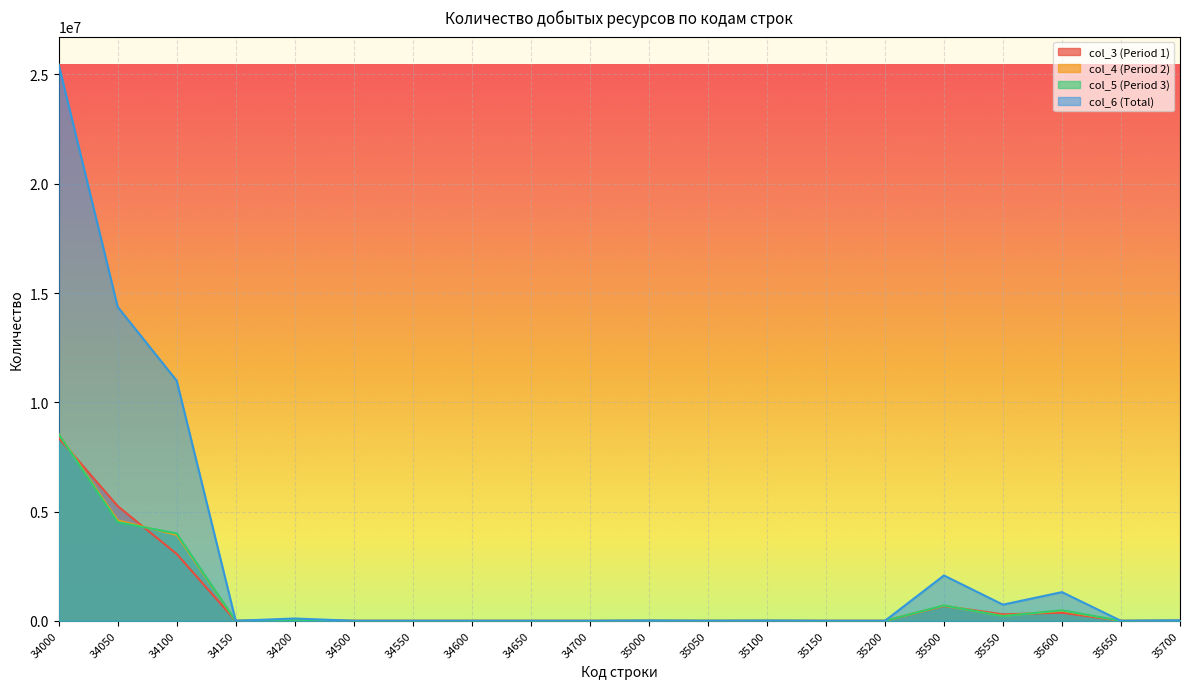

How many interior local peaks does the col_6 (Total) series have?

5